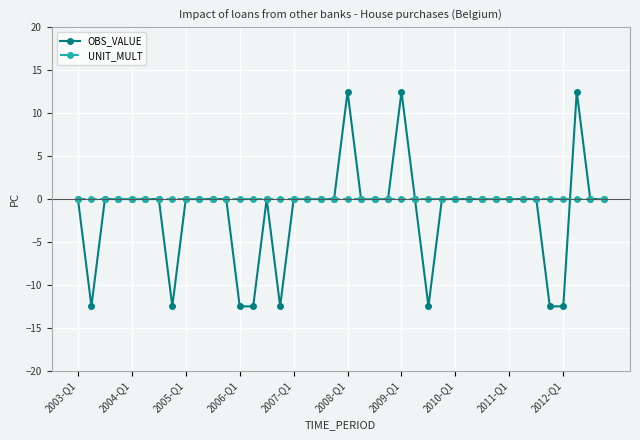

What are all the series names shown in the legend?

OBS_VALUE, UNIT_MULT